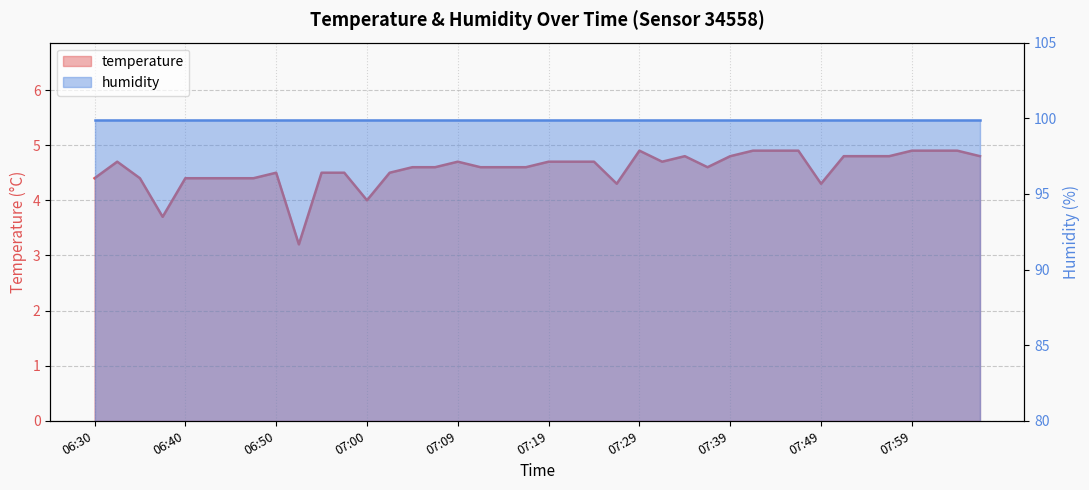

Approximately how many times larger is the value at 07:46 compared to 07:27?

1.1